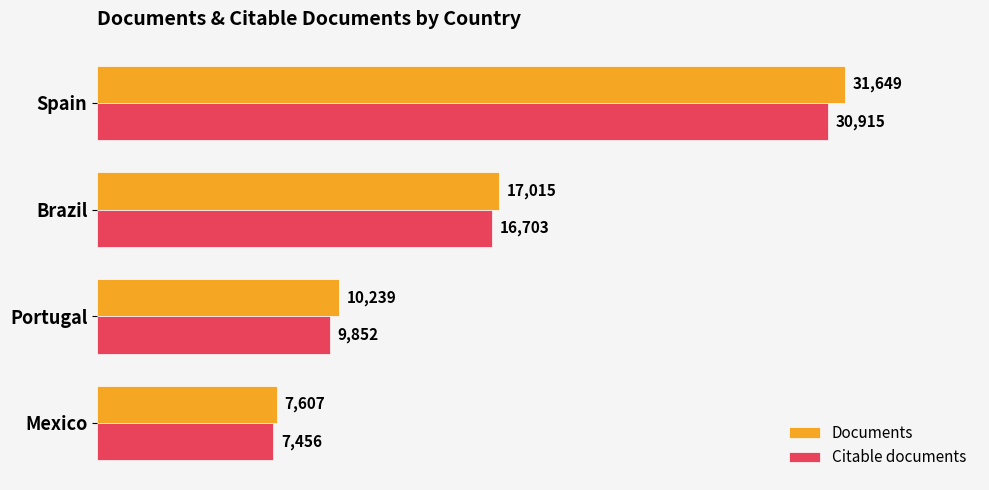

Count the Documents values in the range 10239 to 31649.

3